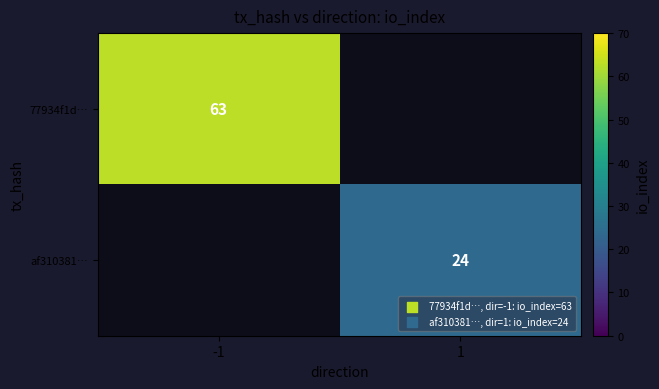

The value of 77934f1d… at -1 is 63. True or false?

True